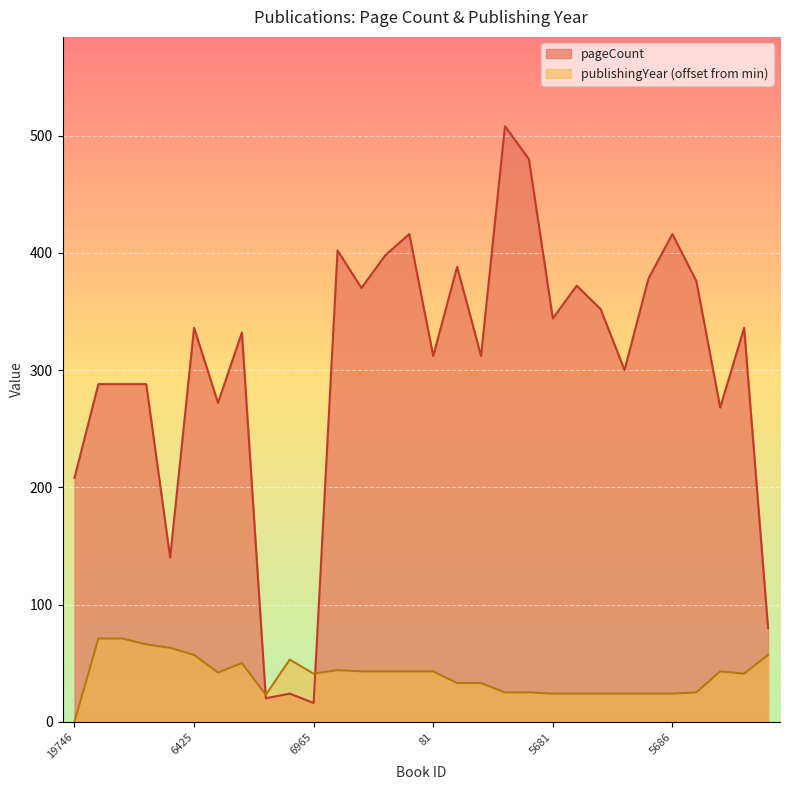

What is the value of the publishingYear point at the 11th from the left?

41